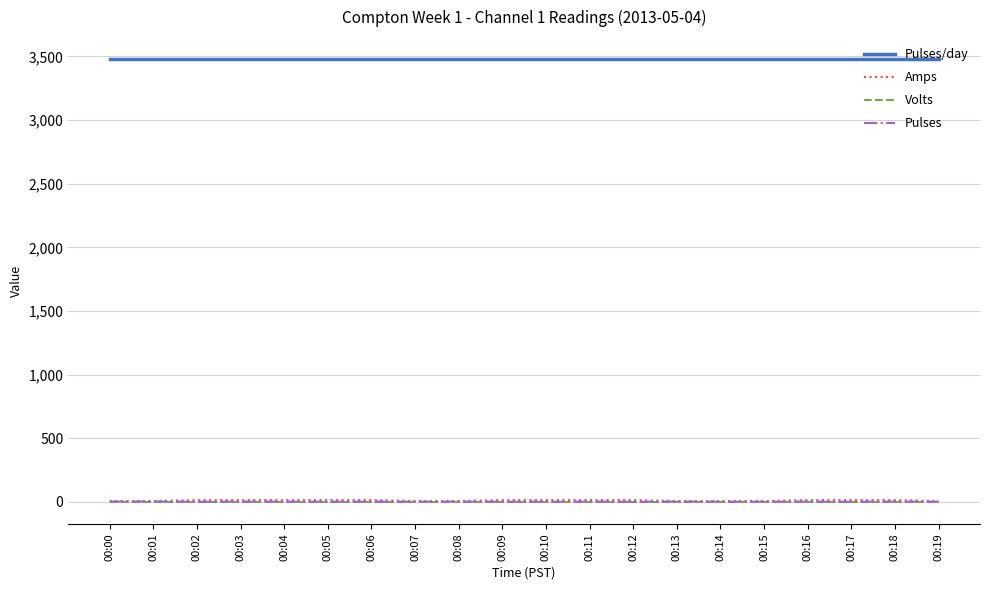

Is this an area chart (filled region under the line)?

No